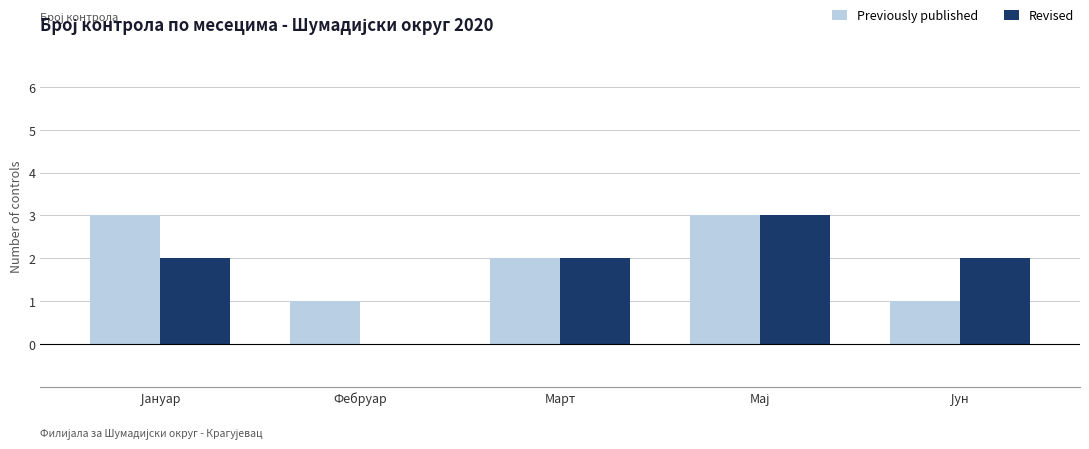

What are all the series names shown in the legend?

Previously published, Revised